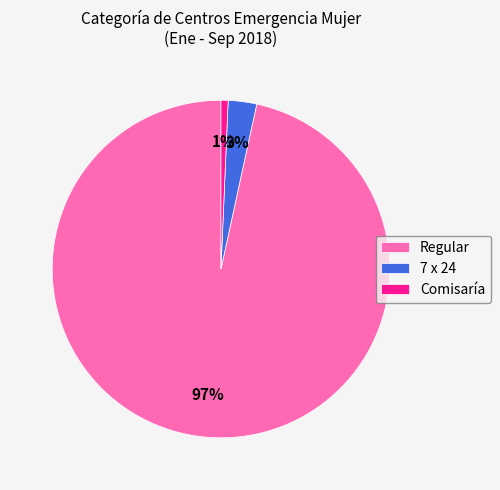

Which category has the smallest portion of the pie?

Comisaría